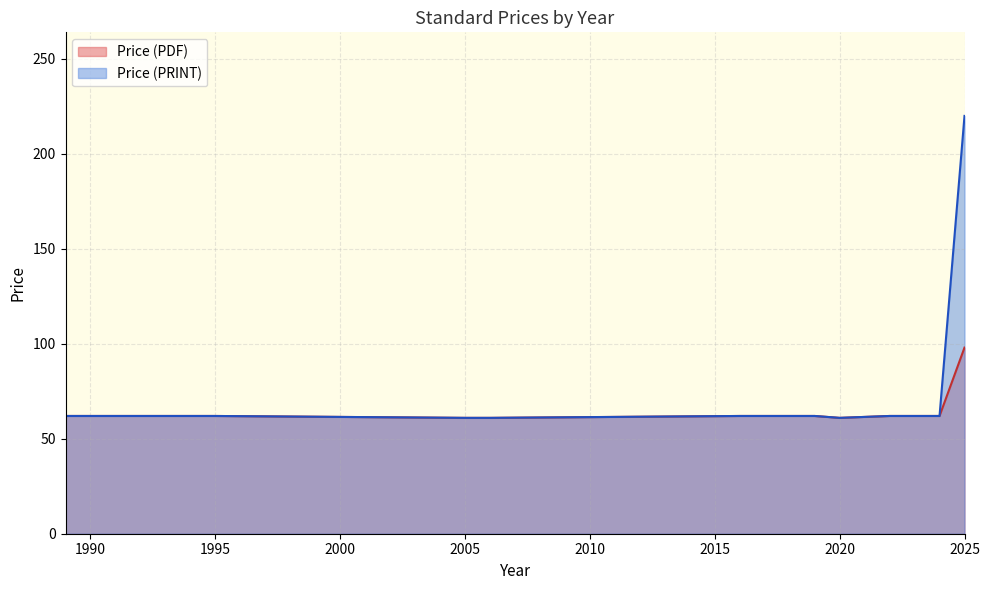

At how many categories does at least one series exceed 143?

1